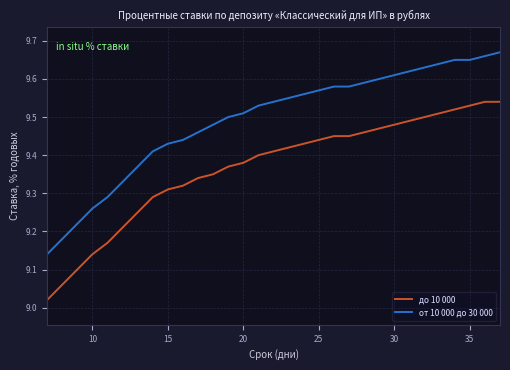

What is the difference between the maximum and minimum values in the до 10 000 series?

0.5